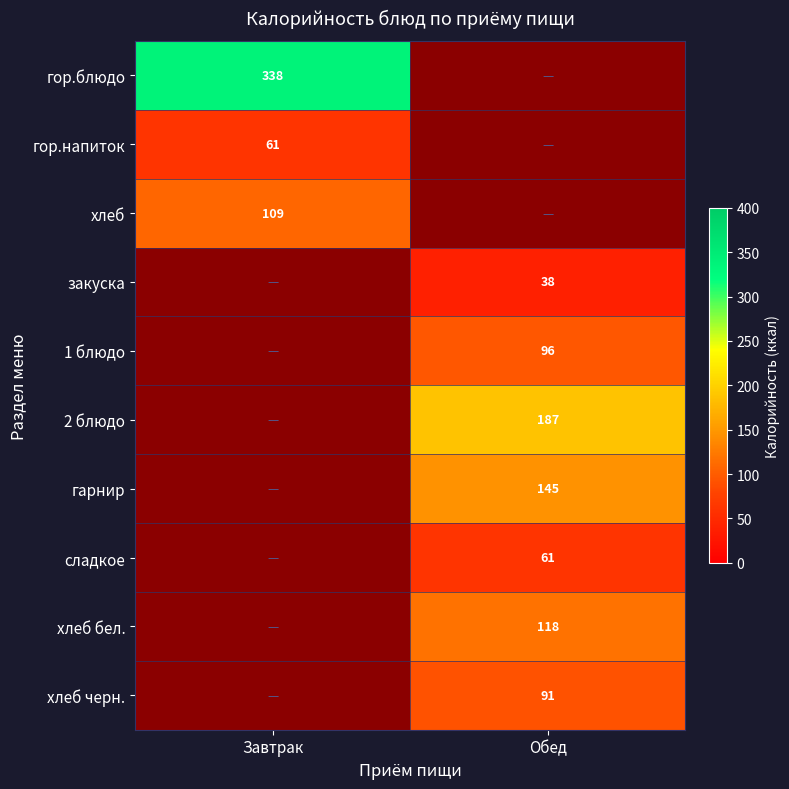

At how many categories does at least one series exceed 139?

2